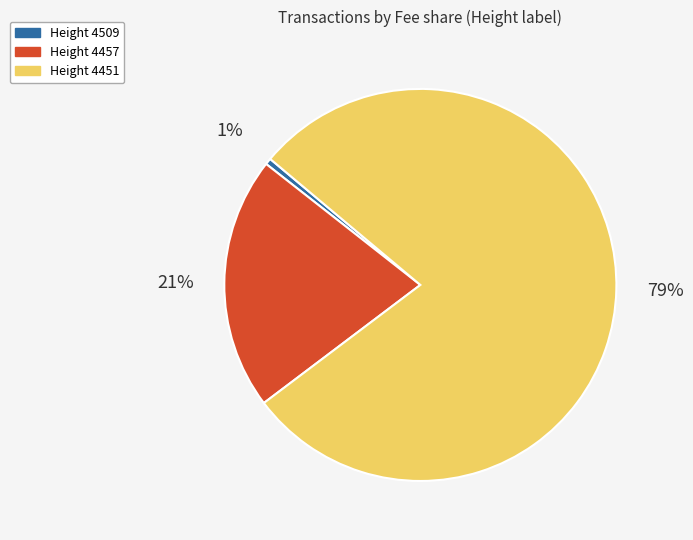

Rank the categories by value from highest to lowest.

Height 4451, Height 4457, Height 4509